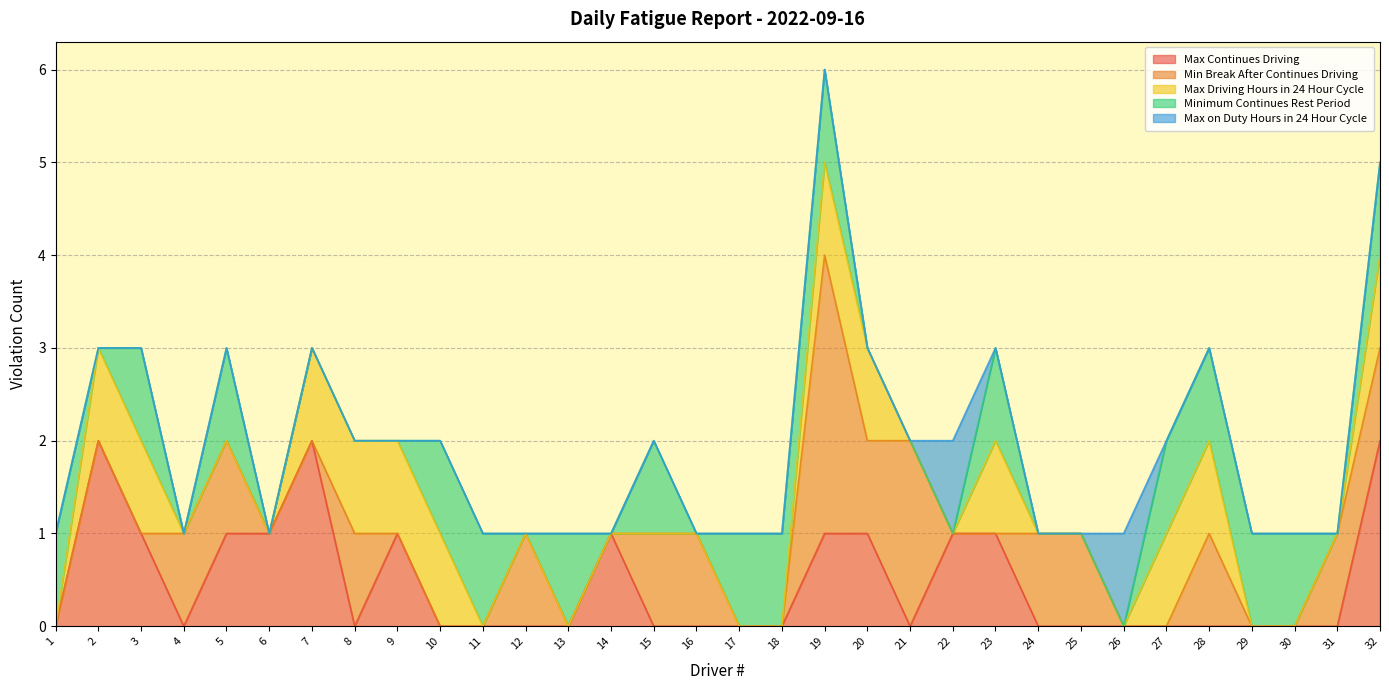

Is it true that Max Continues Driving equals 1 at 19?

True